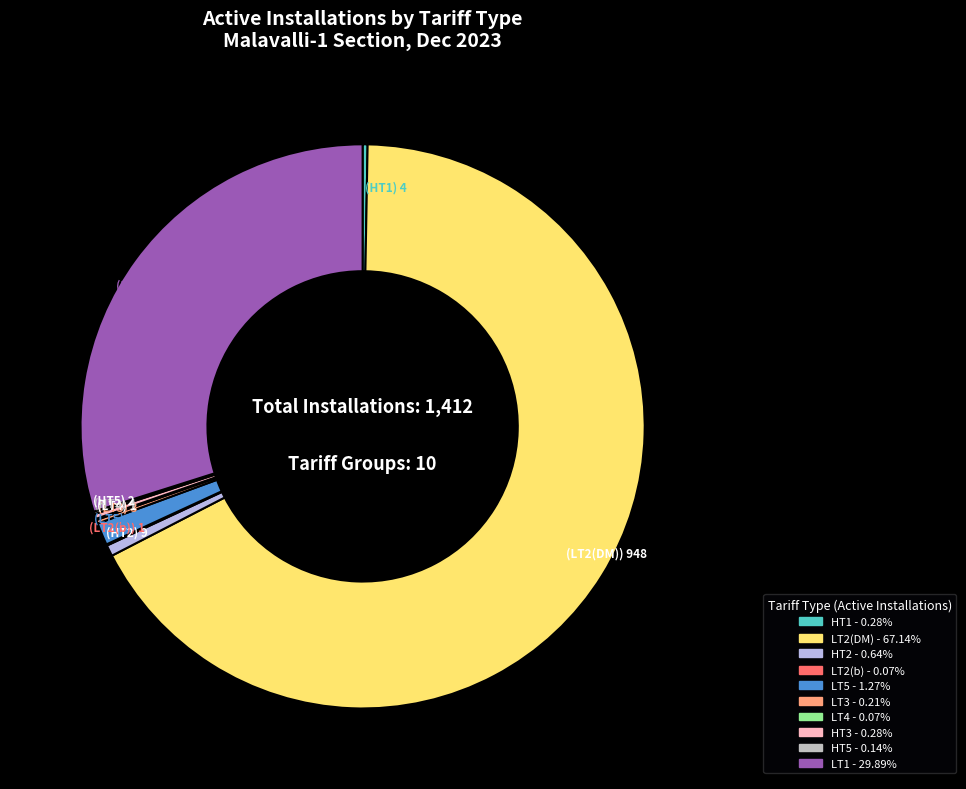

Is there any slice that represents more than half of the pie?

Yes